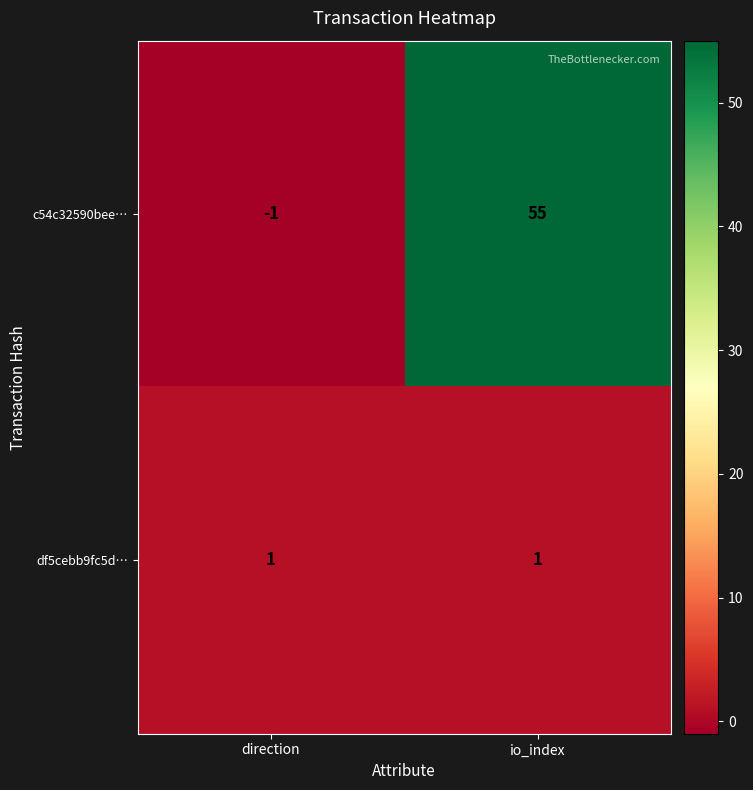

Which series has the largest total across all categories?

c54c32590bee…